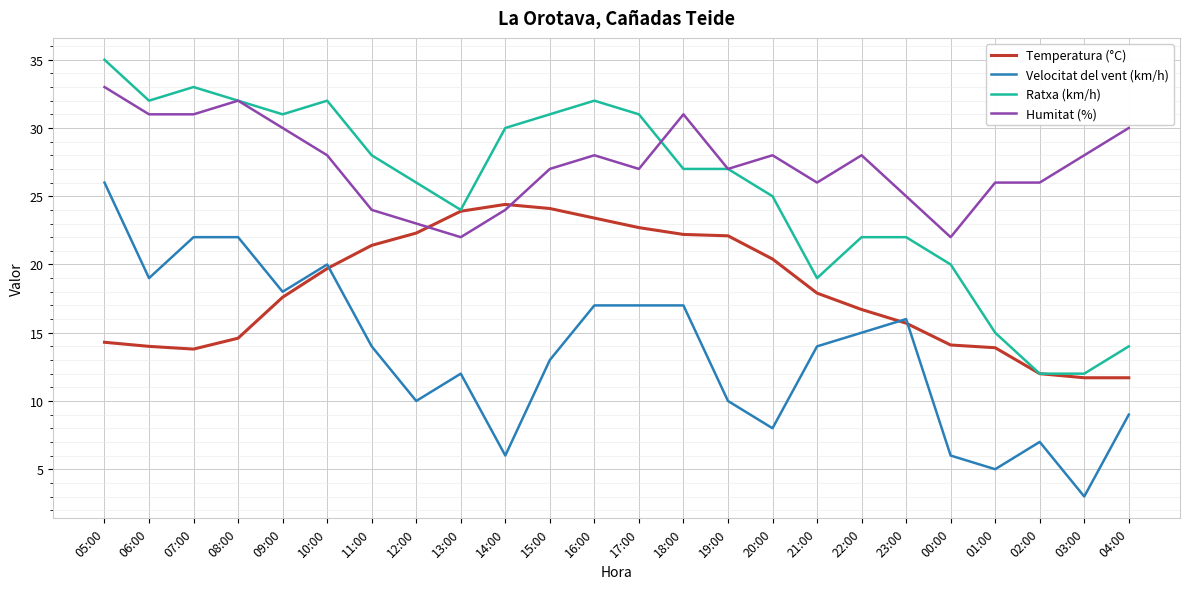

Rank the series by their maximum value, from highest to lowest.

Ratxa (km/h), Humitat (%), Velocitat del vent (km/h), Temperatura (°C)